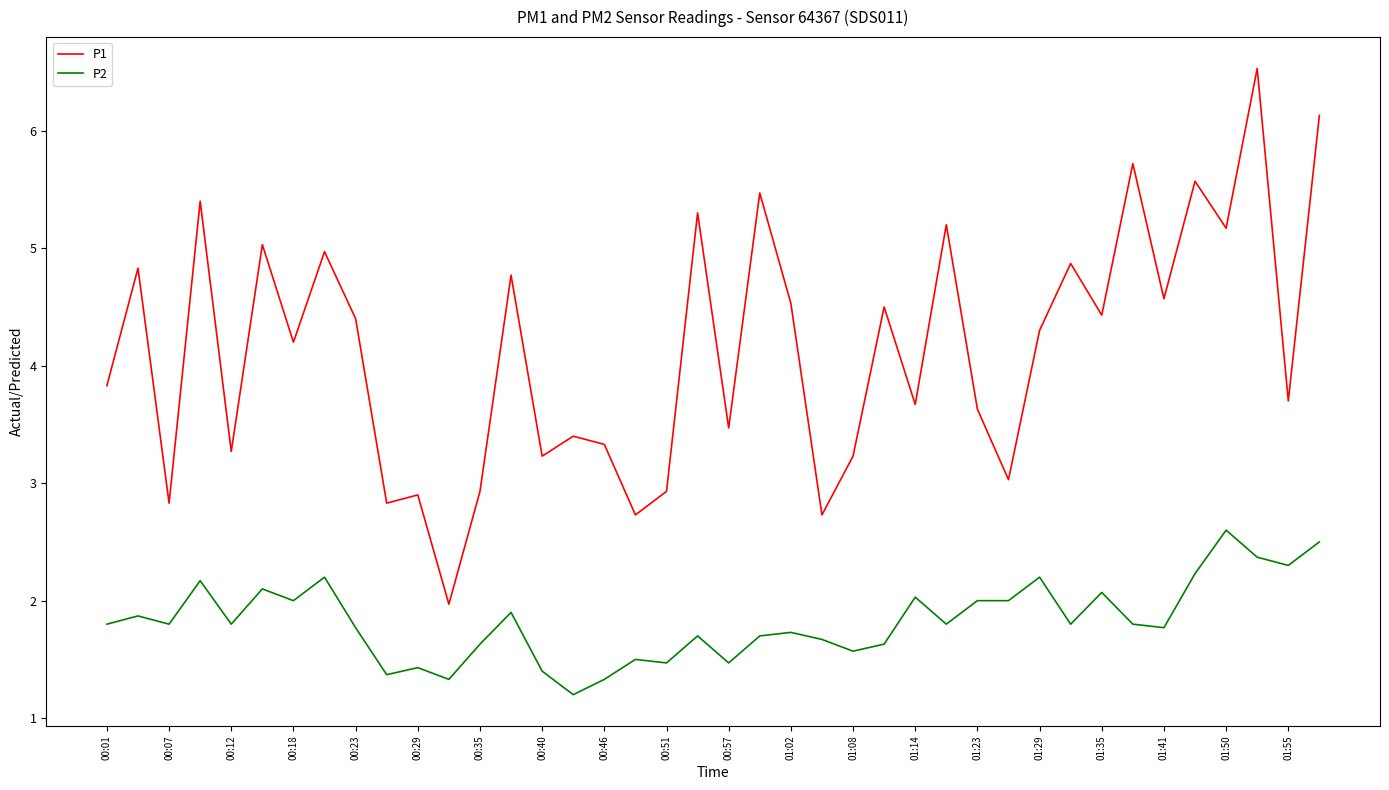

True or false: P2 and P1 cross at least once.

False